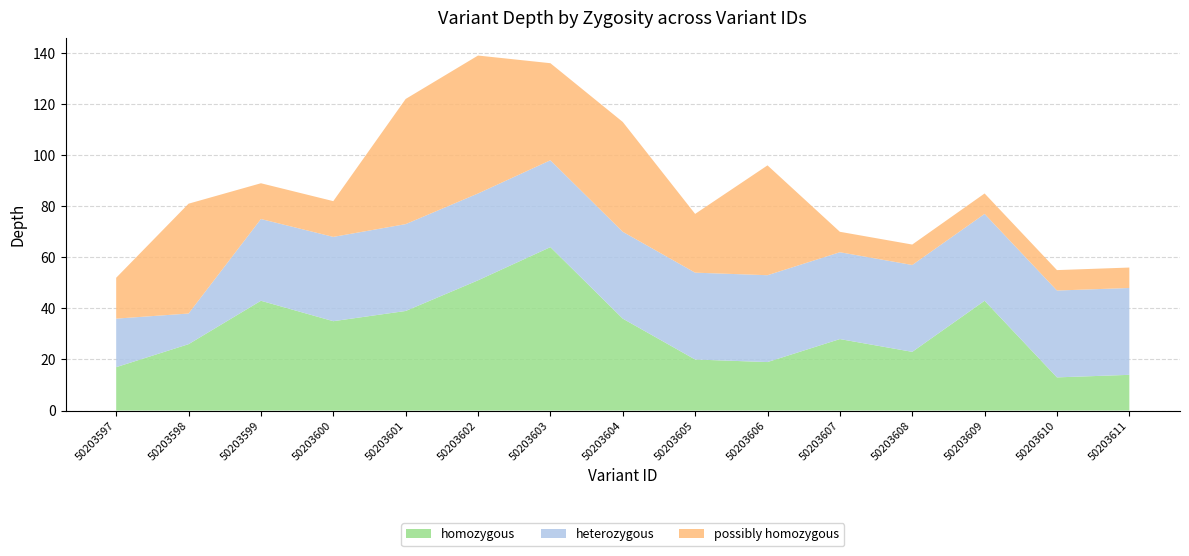

The homozygous series shows 36 at 50203604. True or false?

True